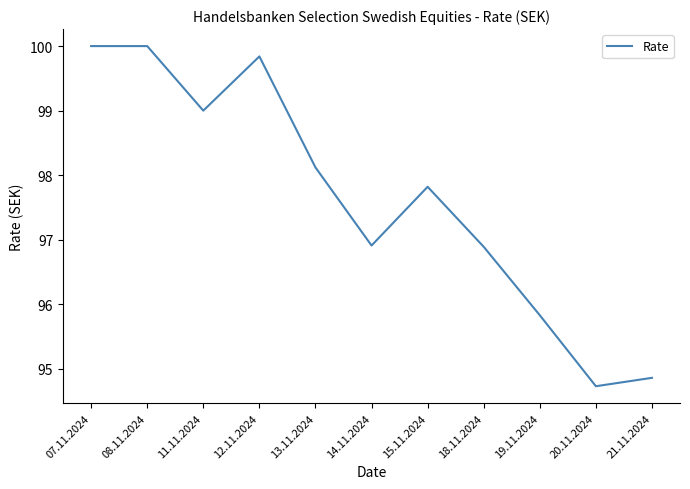

What is the average value?

97.6